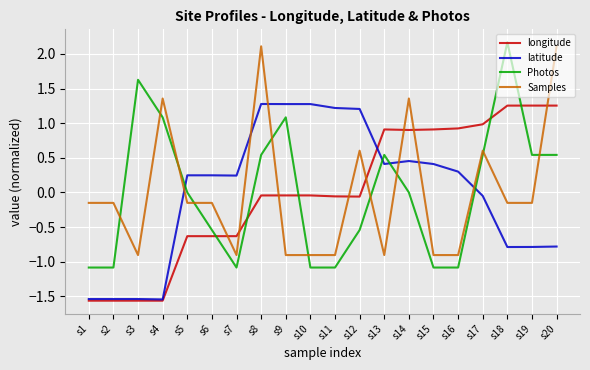

After their last crossing, which series has the higher values: Samples or longitude?

Samples